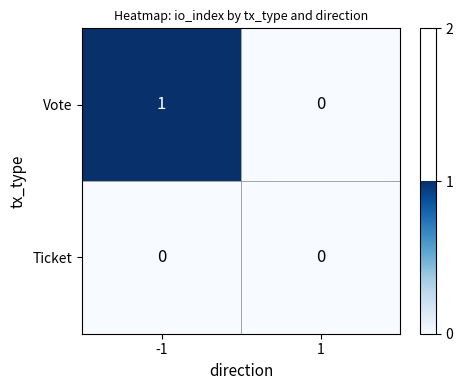

How many distinct data groups are displayed?

2